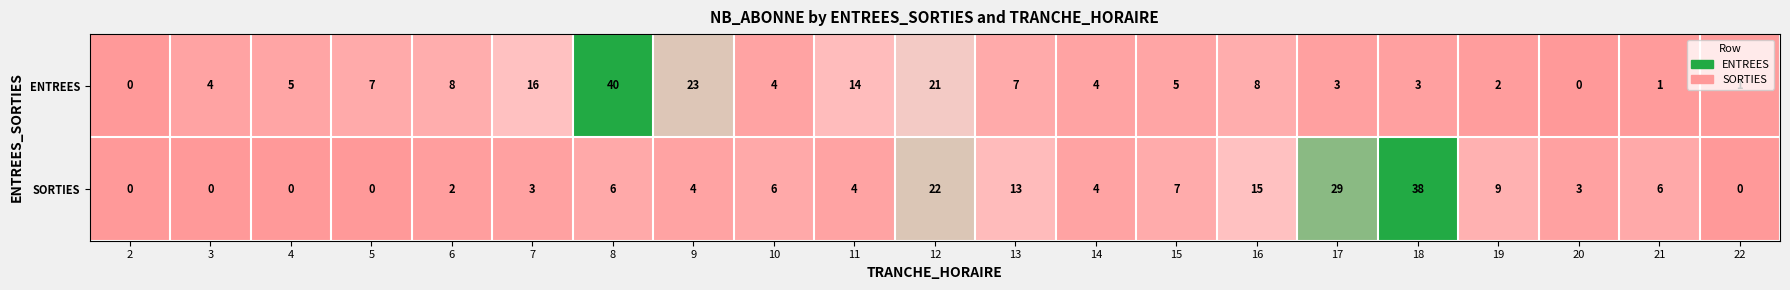

At which label does ENTREES reach its peak?

8